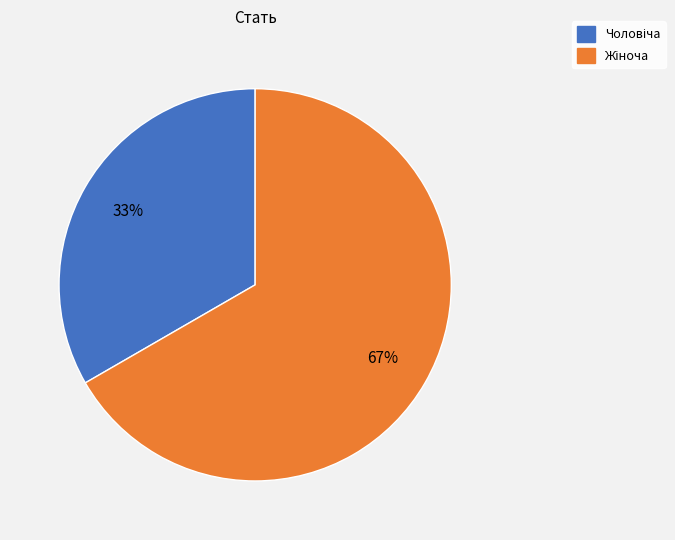

Is there any slice that represents more than half of the pie?

Yes